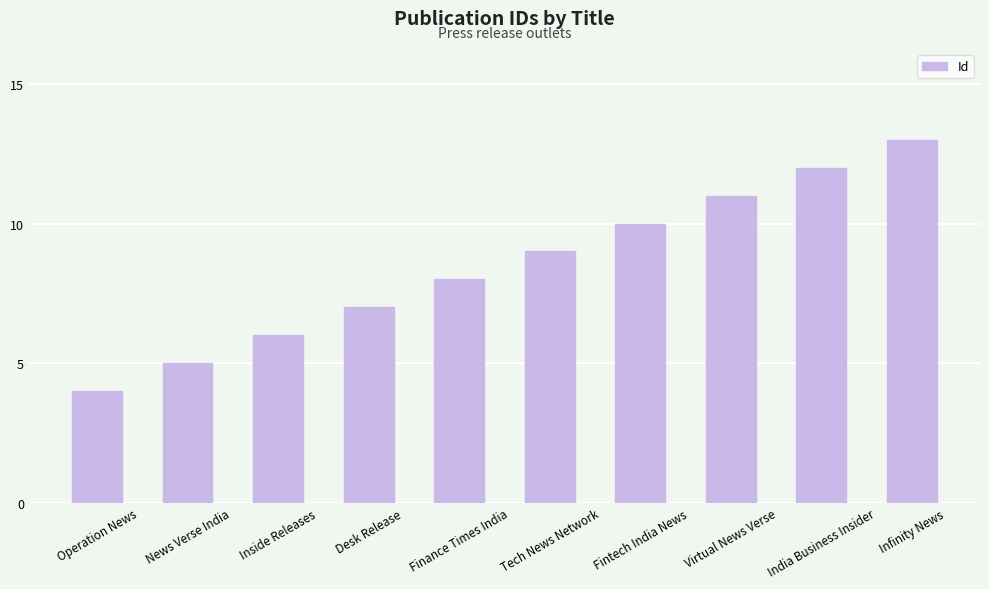

Reading left to right, list all the values displayed in this chart.

4	5	6	7	8	9	10	11	12	13